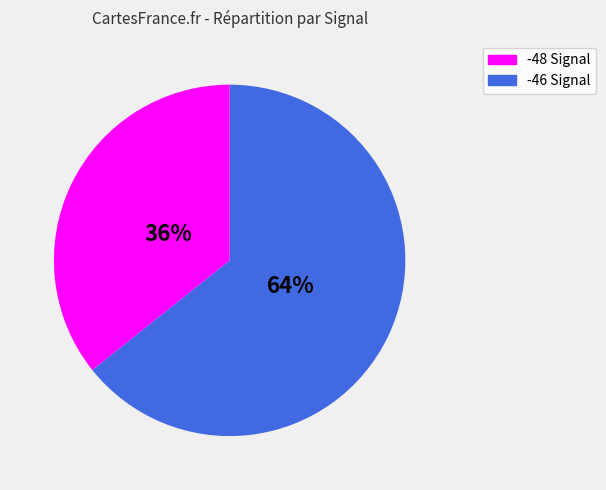

To the nearest percent, what is the average slice percentage?

50%